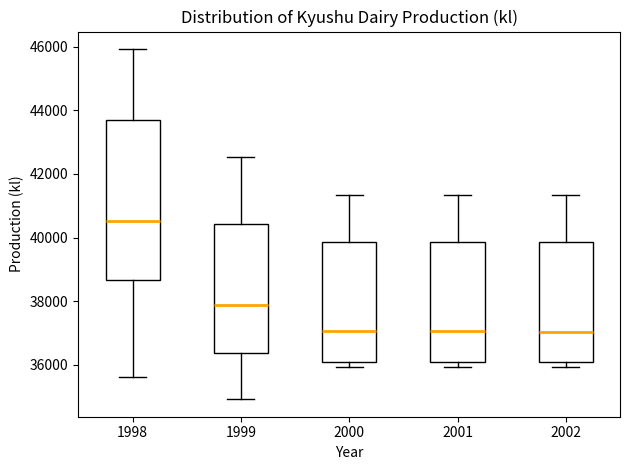

Reading left to right, read every box against the y-axis: the position of its median line, the range the box covers, and the ends of its whiskers. The values are not printed on the chart, so give them approximately, as read against the axis.

1998: median 40600, box 38600 to 43600, whiskers 35600 to 46000
1999: median 37800, box 36400 to 40400, whiskers 35000 to 42600
2000: median 37000, box 36000 to 39800, whiskers 36000 (just below the box's lower edge) to 41400
2001: median 37000, box 36000 to 39800, whiskers 36000 (just below the box's lower edge) to 41400
2002: median 37000, box 36000 to 39800, whiskers 36000 (just below the box's lower edge) to 41400